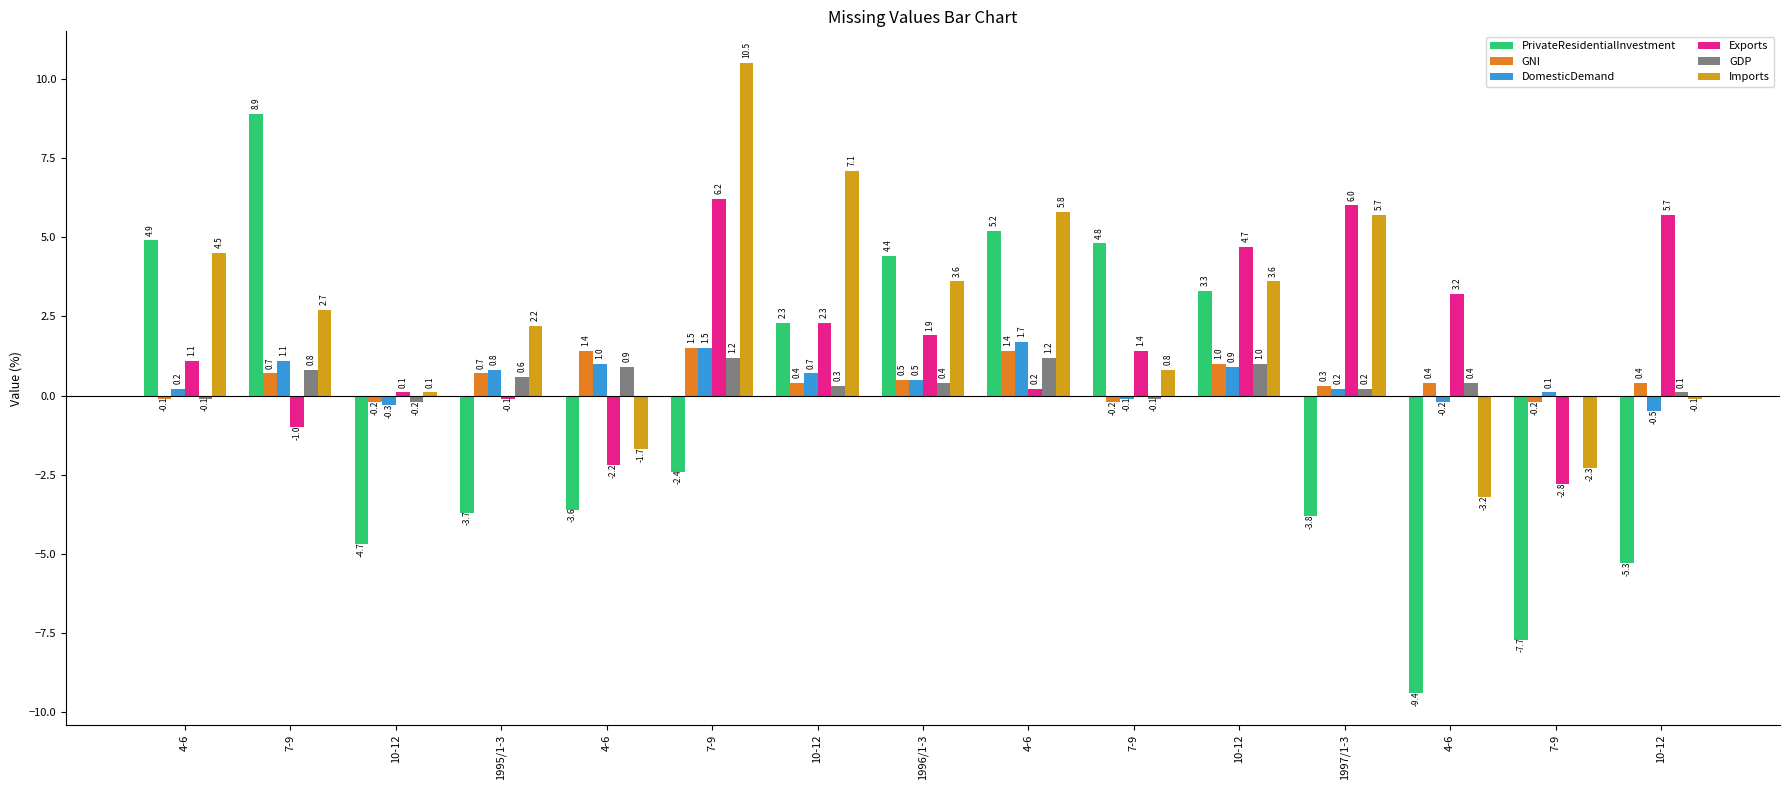

How many series are shown in this chart?

6